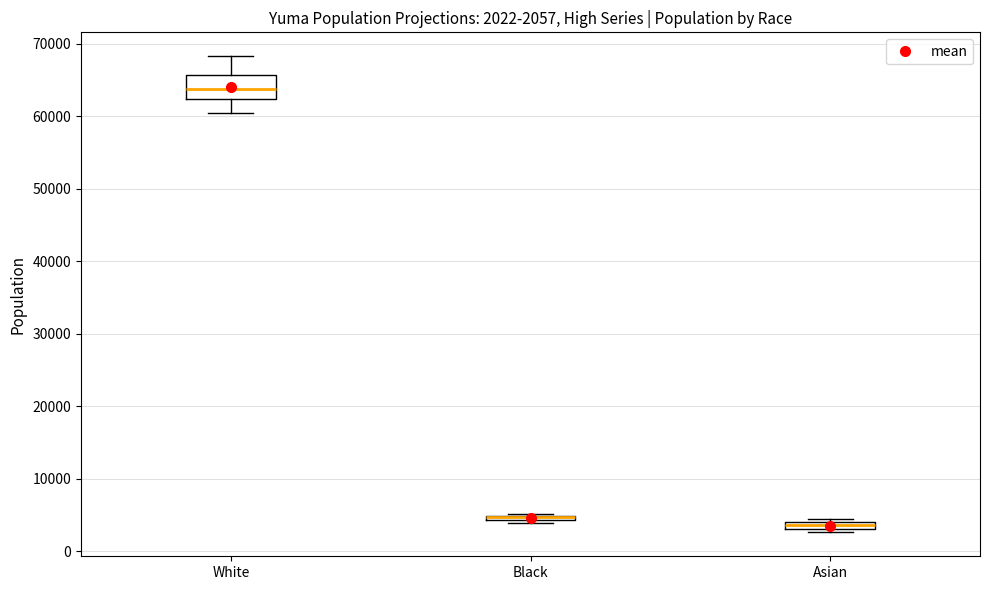

Comparing the boxes themselves (not the whiskers), which one is the tallest?

White